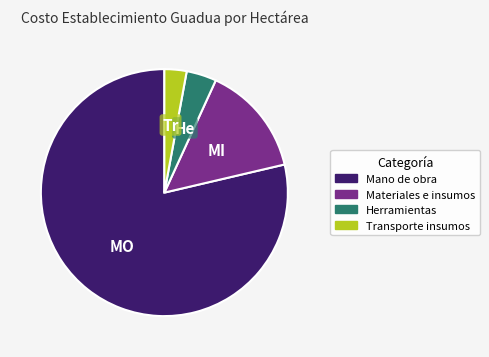

Which slice is the largest?

Mano de obra